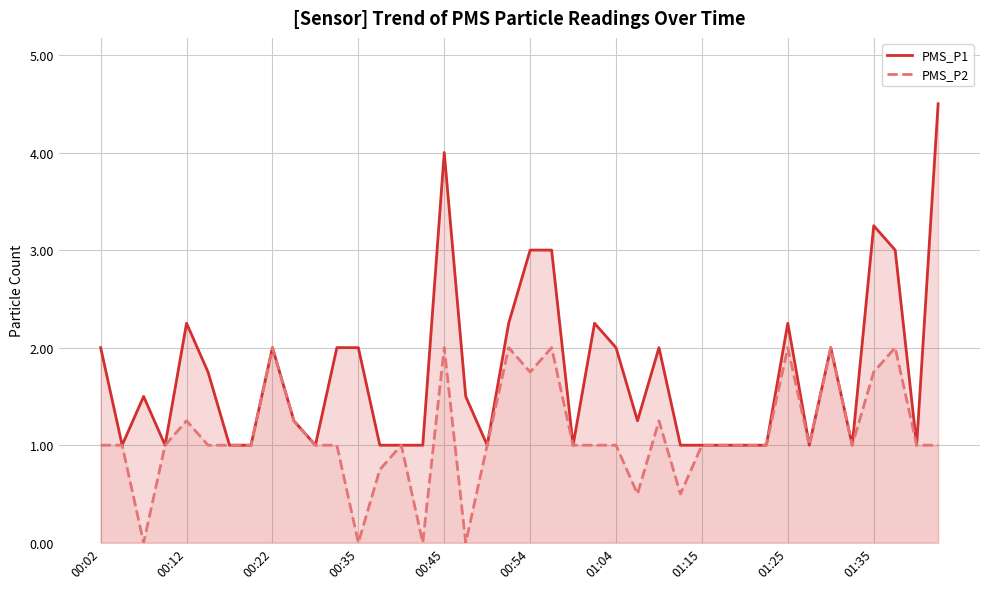

Does the chart display data point markers on the line(s)?

No